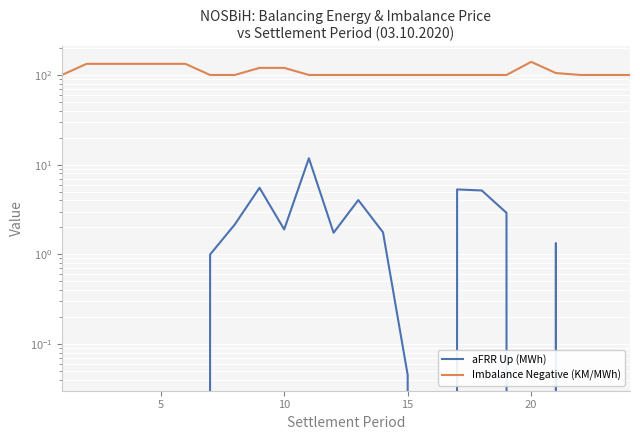

True or false: aFRR Up (MWh) and Imbalance Negative (KM/MWh) cross at least once.

False